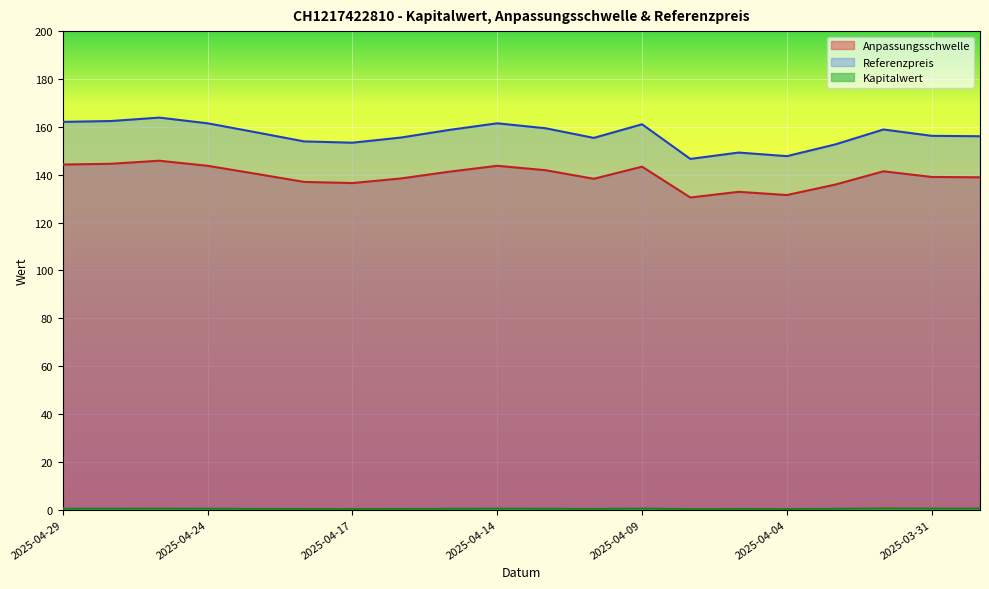

Which category has the highest value in the Kapitalwert series?

2025-04-01